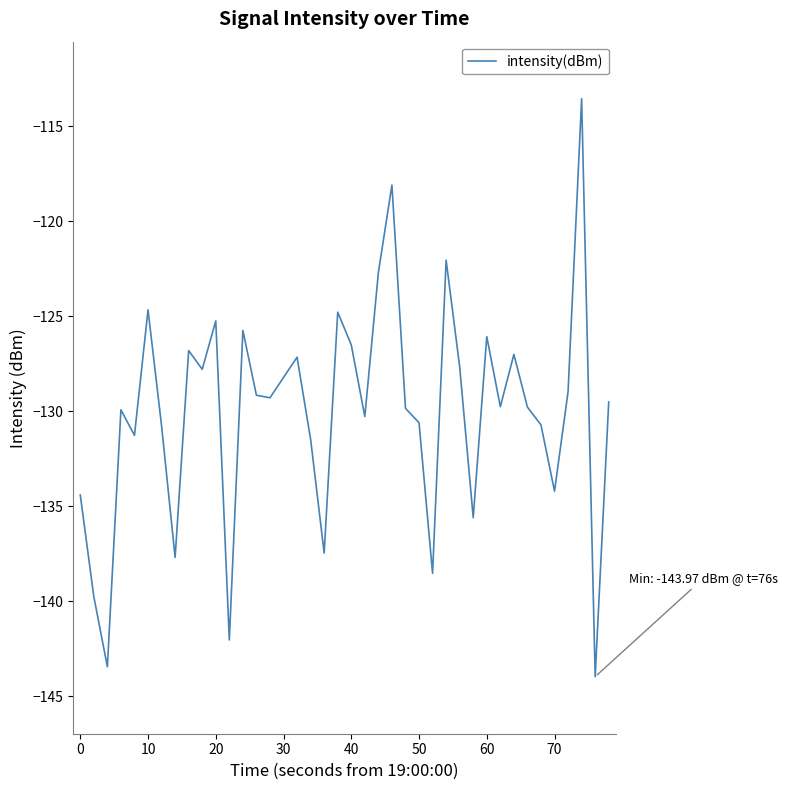

What is the minimum value shown in the chart?

-144.0